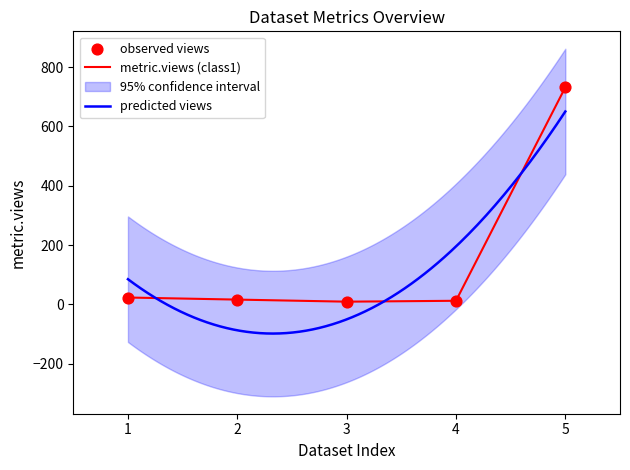

Which series has the largest total across all categories?

metric.views